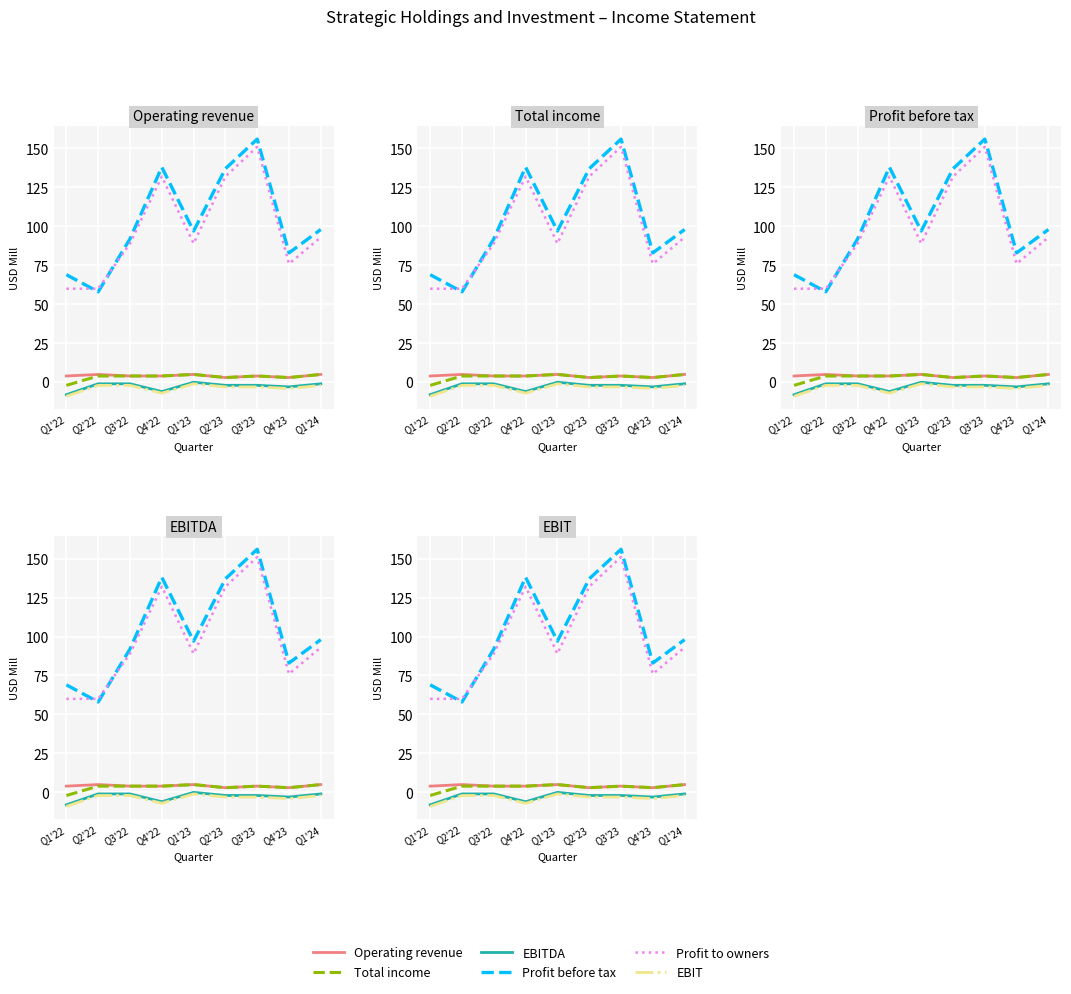

Is it true that Profit to owners equals 89 at Q1'23?

True